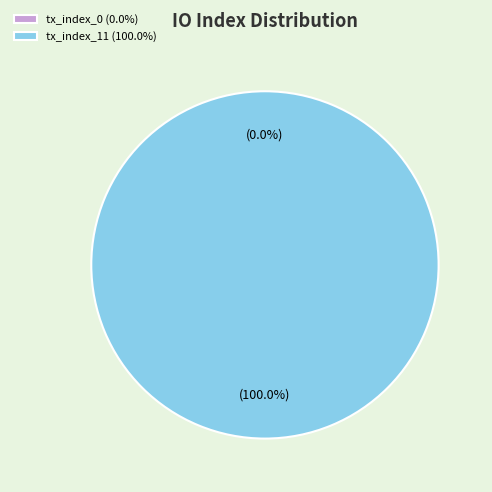

True or false: tx_index_11 accounts for 100% of the total.

True